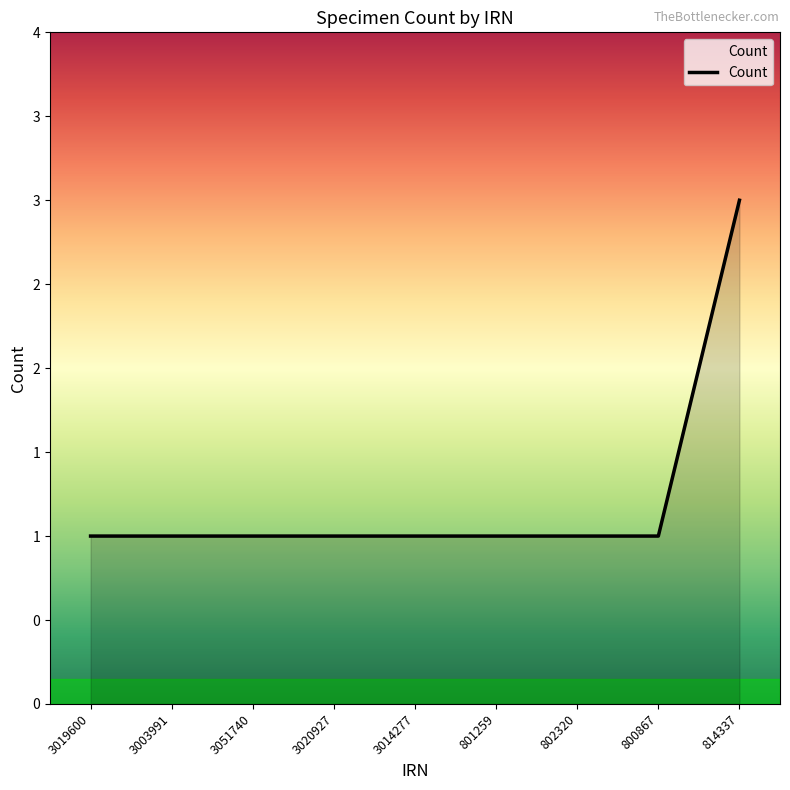

Reading left to right, list all the values displayed in this chart.

1	1	1	1	1	1	1	1	3